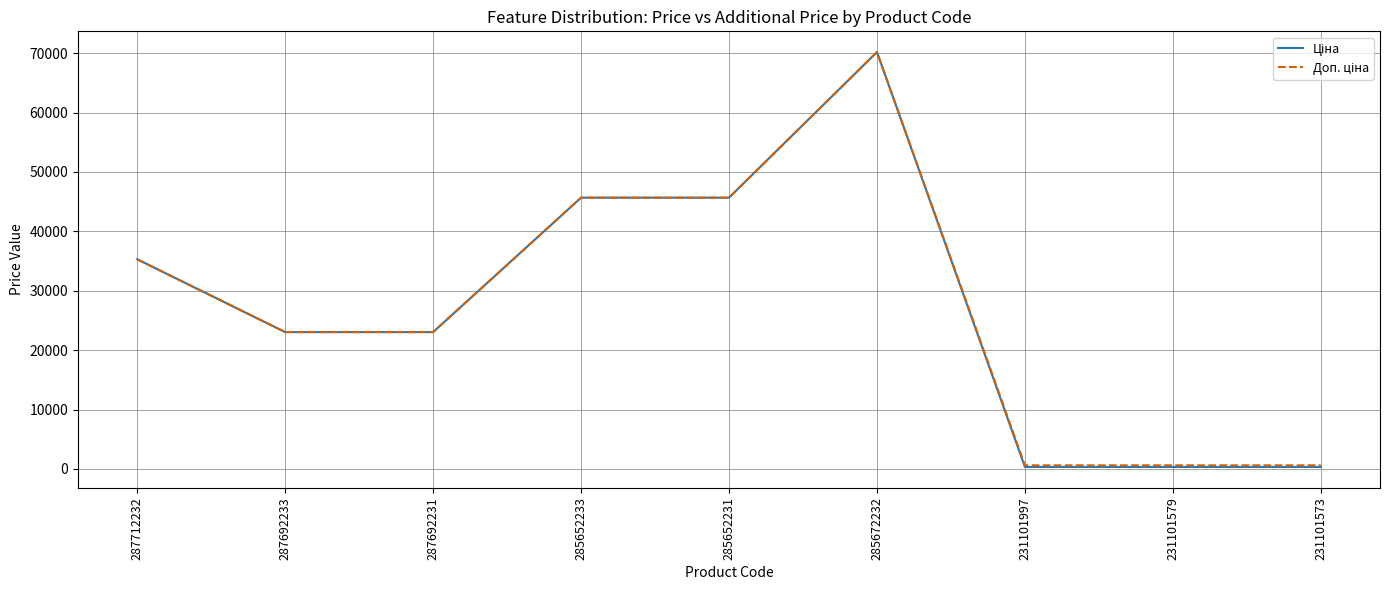

At which category is the sum across all series the highest?

285672232